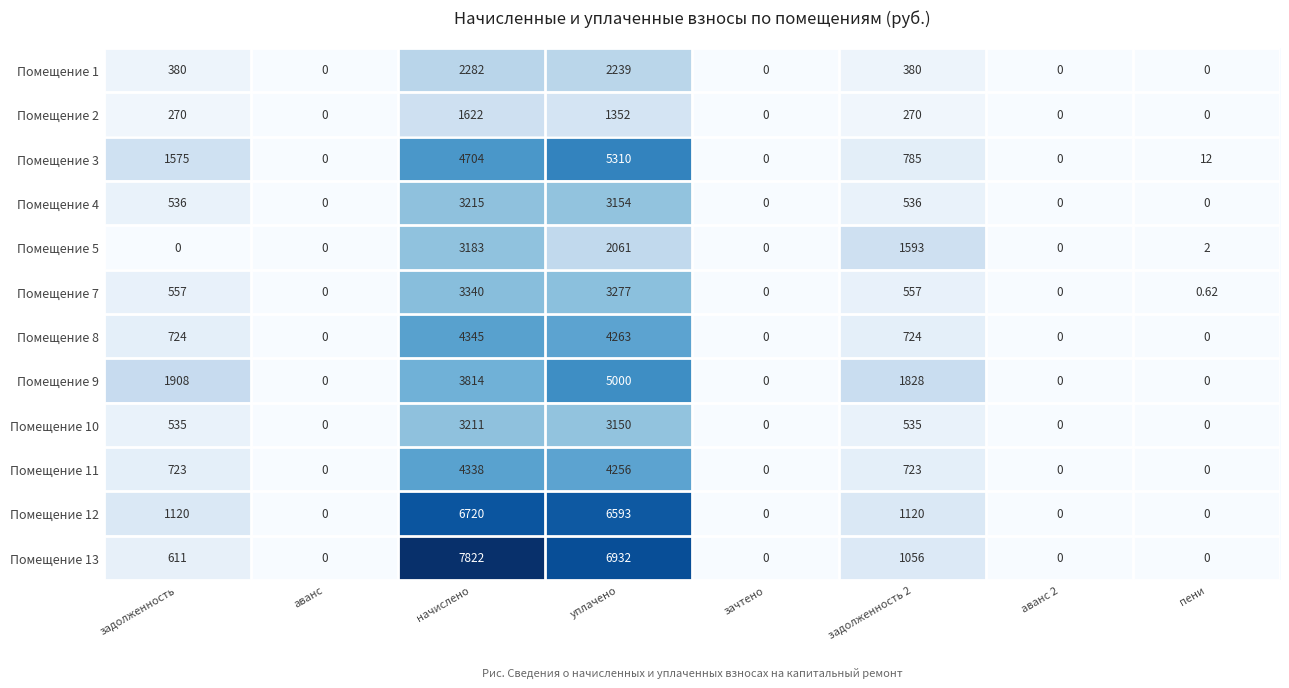

Rank the series at задолженность 2 from highest to lowest value.

Помещение 9, Помещение 5, Помещение 12, Помещение 13, Помещение 3, Помещение 8, Помещение 11, Помещение 7, Помещение 4, Помещение 10, Помещение 1, Помещение 2